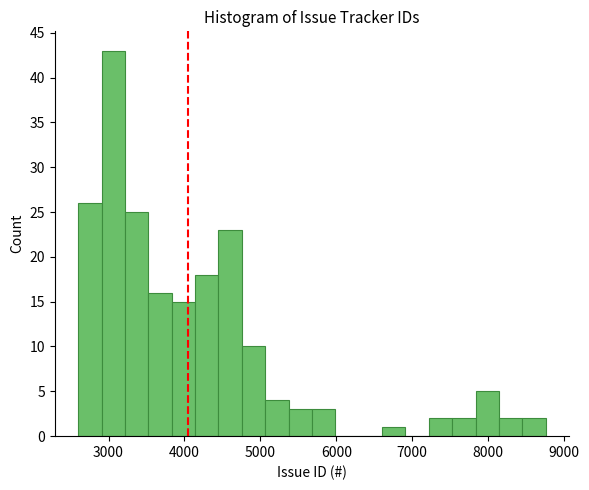

Read against the x-axis, roughly where is the centre of the tallest bar?

3100